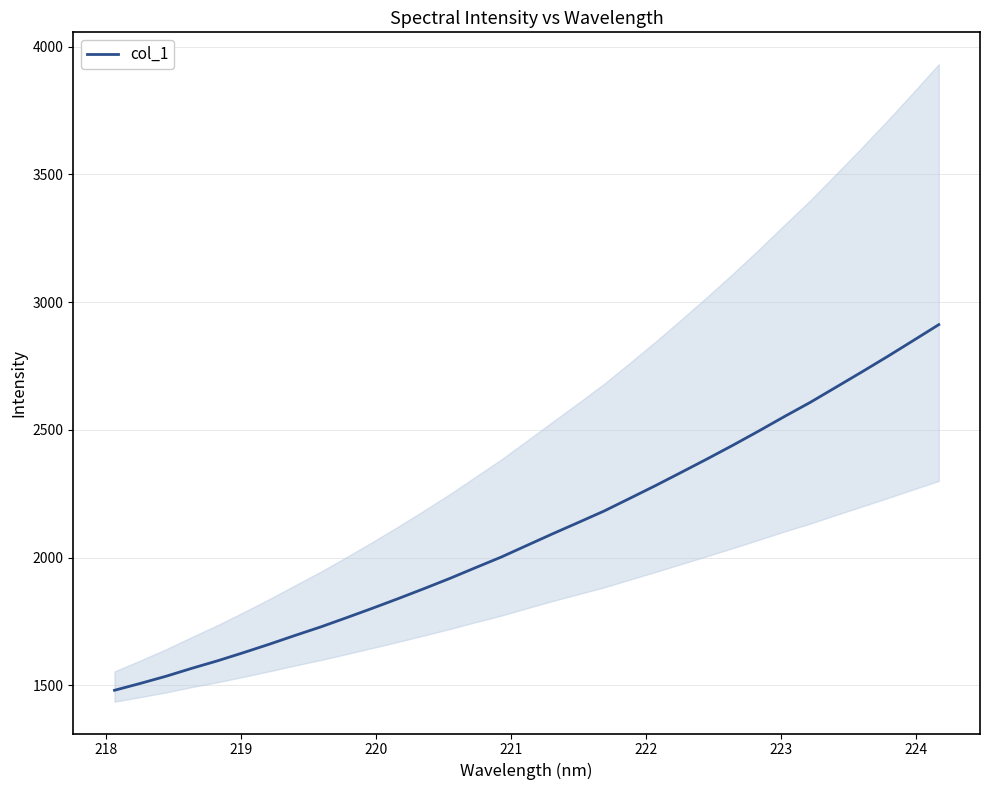

Reading left to right, extract all data points from this chart.

1481.3	1508.1	1536.2	1567.3	1596.7	1628.5	1661.4	1695.8	1729.3	1765.3	1802.1	1839.8	1878.7	1918.7	1960.9	2002.5	2048.2	2093.7	2138.1	2182.9	2232.6	2282.6	2334.4	2386.7	2440.3	2495.6	2552.5	2607.8	2667.1	2726.5	2787.1	2849.4	2912.2